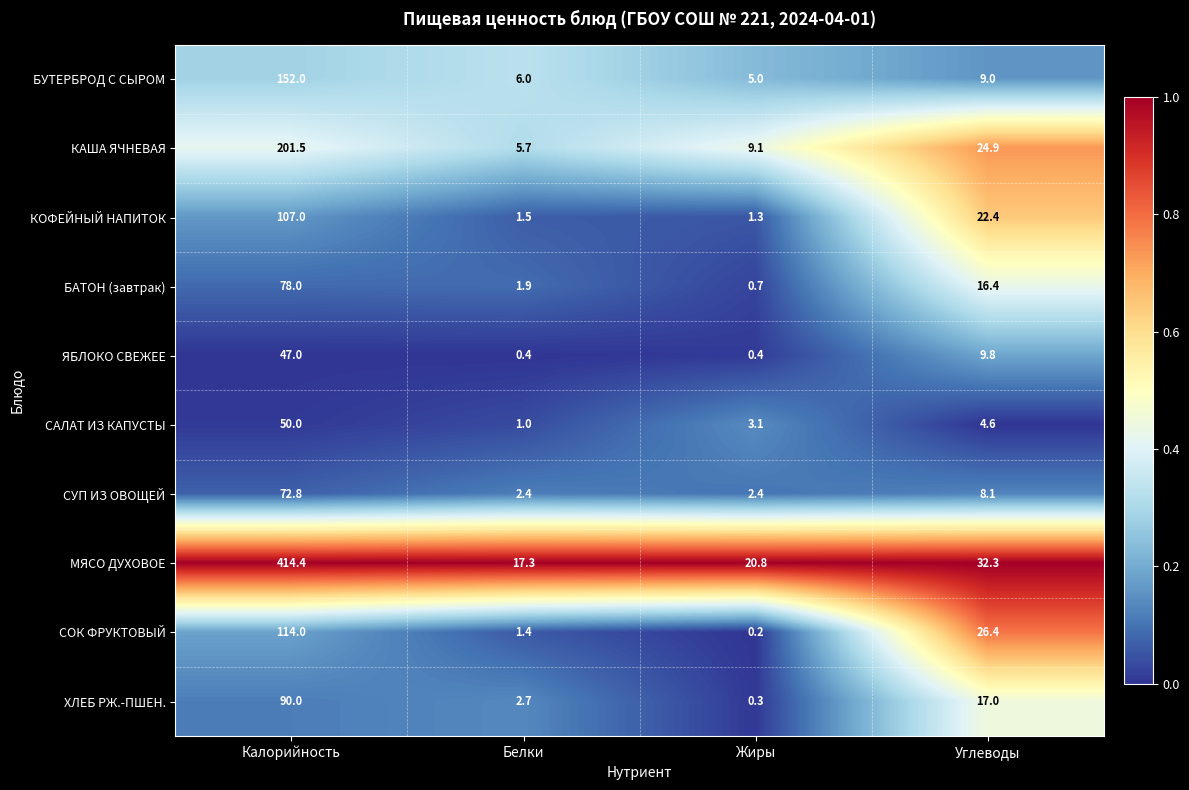

What value does the БАТОН (завтрак) series have at Жиры?

0.7